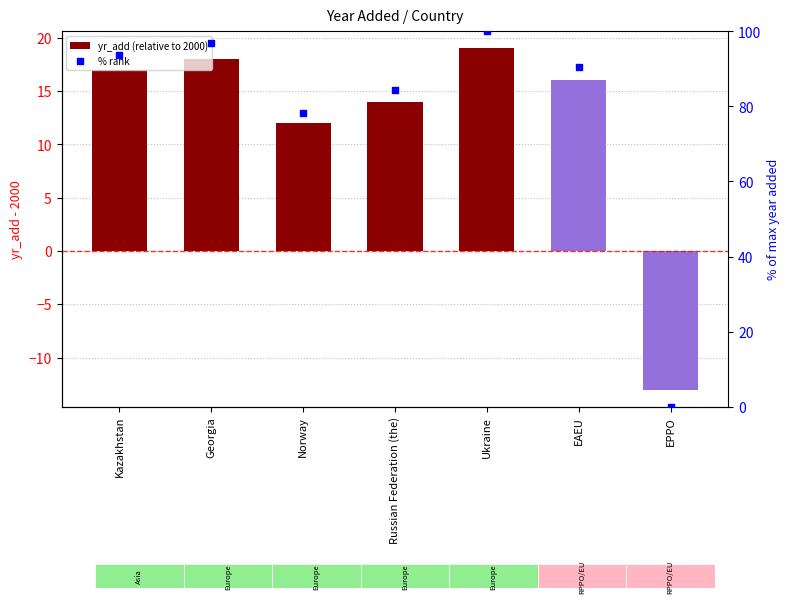

Which series has the largest total across all categories?

% rank